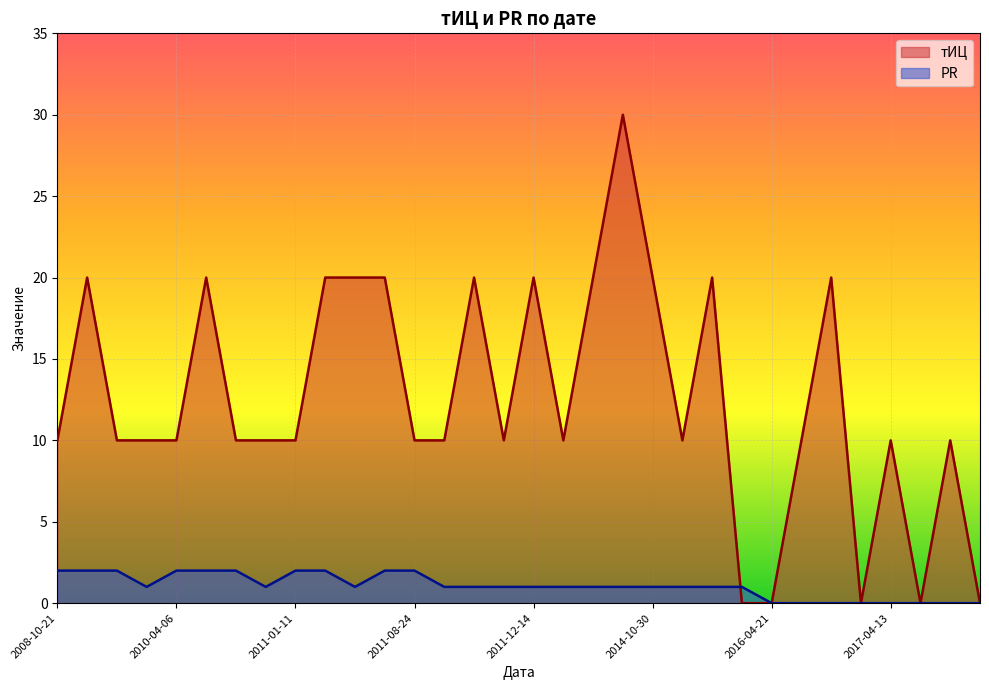

What is the approximate value of тИЦ at 2014-10-16, to the nearest 10?

30